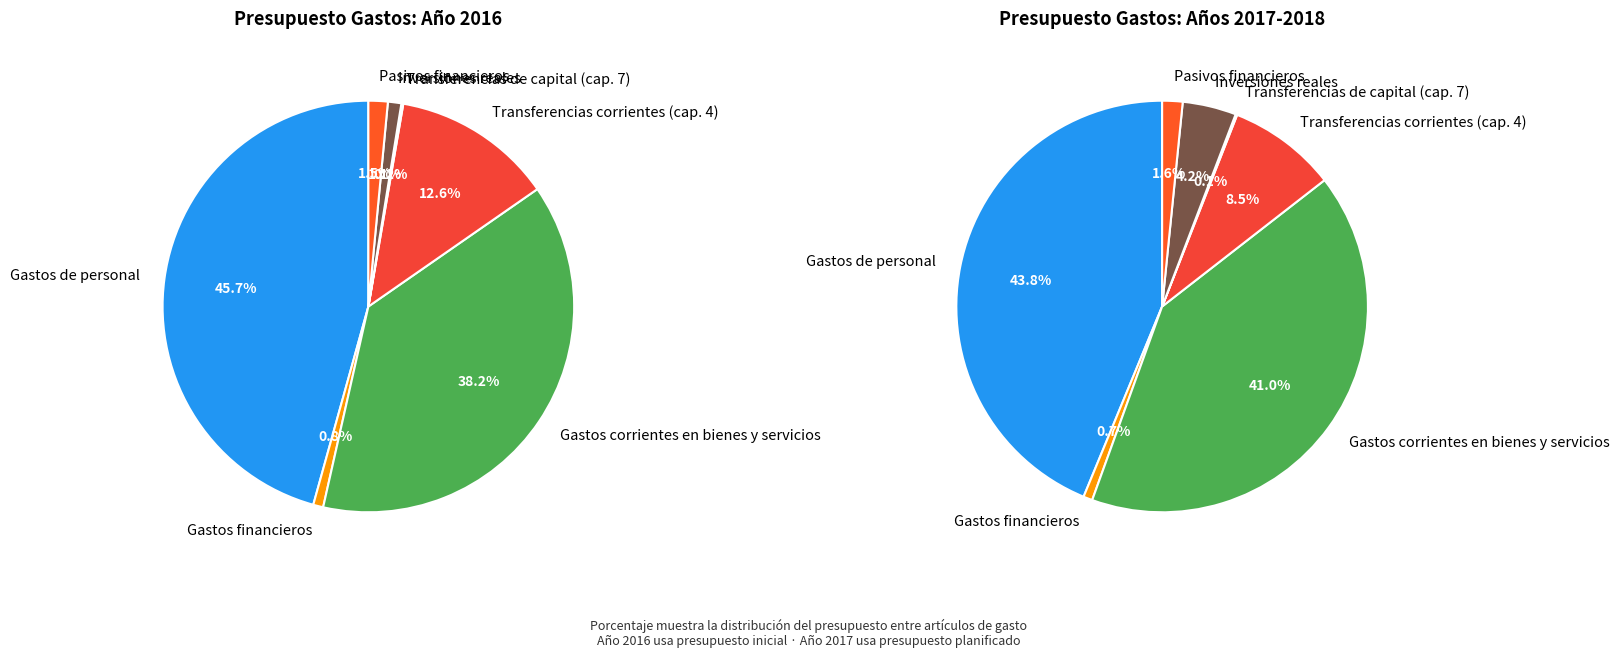

Rank the categories by value from lowest to highest.

Transferencias de capital (cap. 7), Gastos financieros, Inversiones reales, Pasivos financieros, Transferencias corrientes (cap. 4), Gastos corrientes en bienes y servicios, Gastos de personal